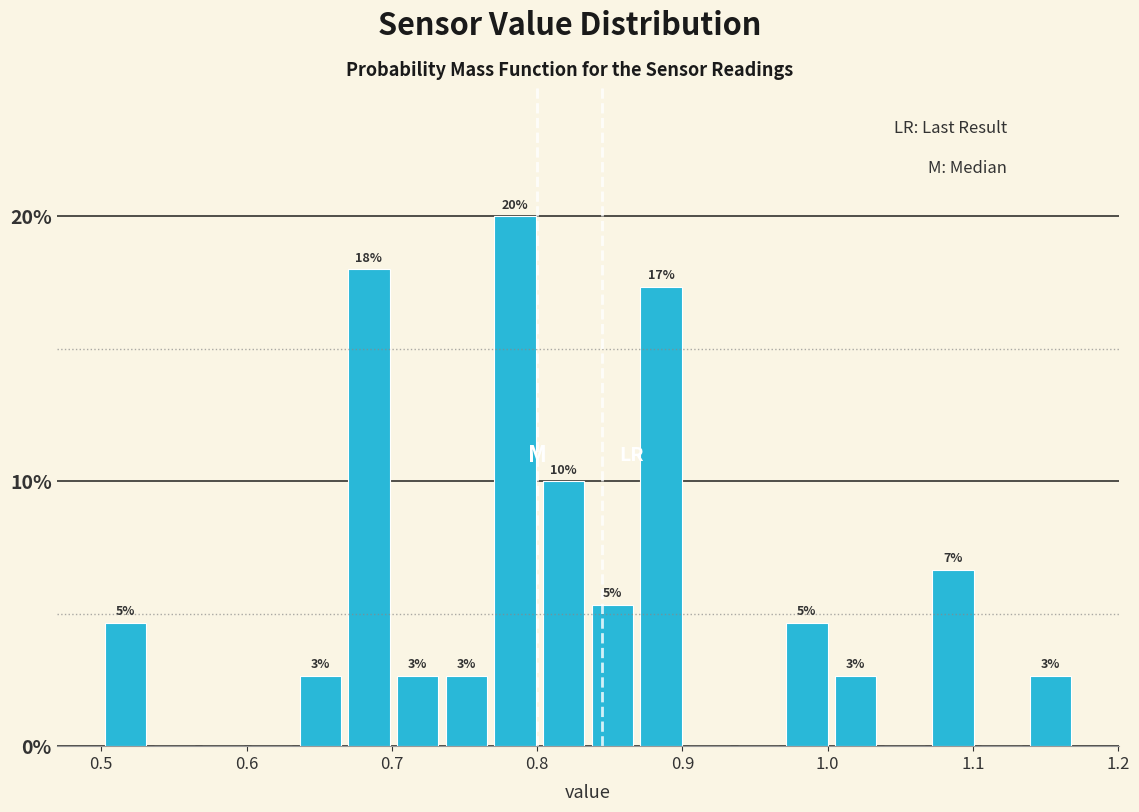

Read against the x-axis, roughly where is the centre of the tallest bar?

0.78